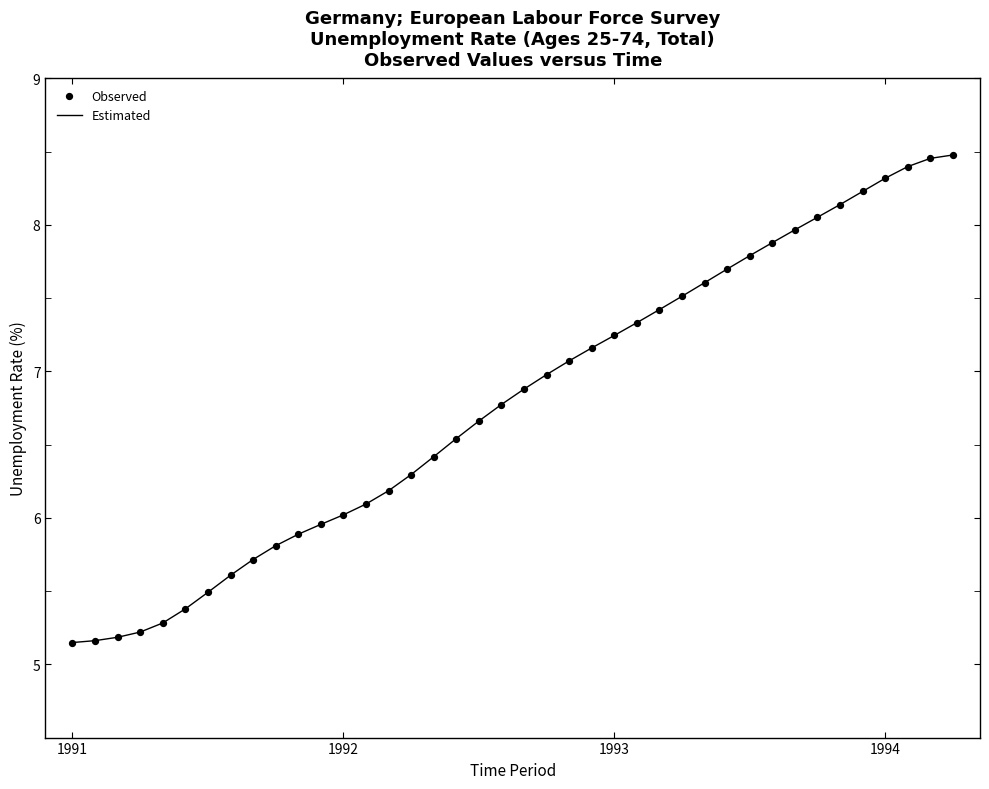

What is the difference between the maximum and minimum values?

3.3